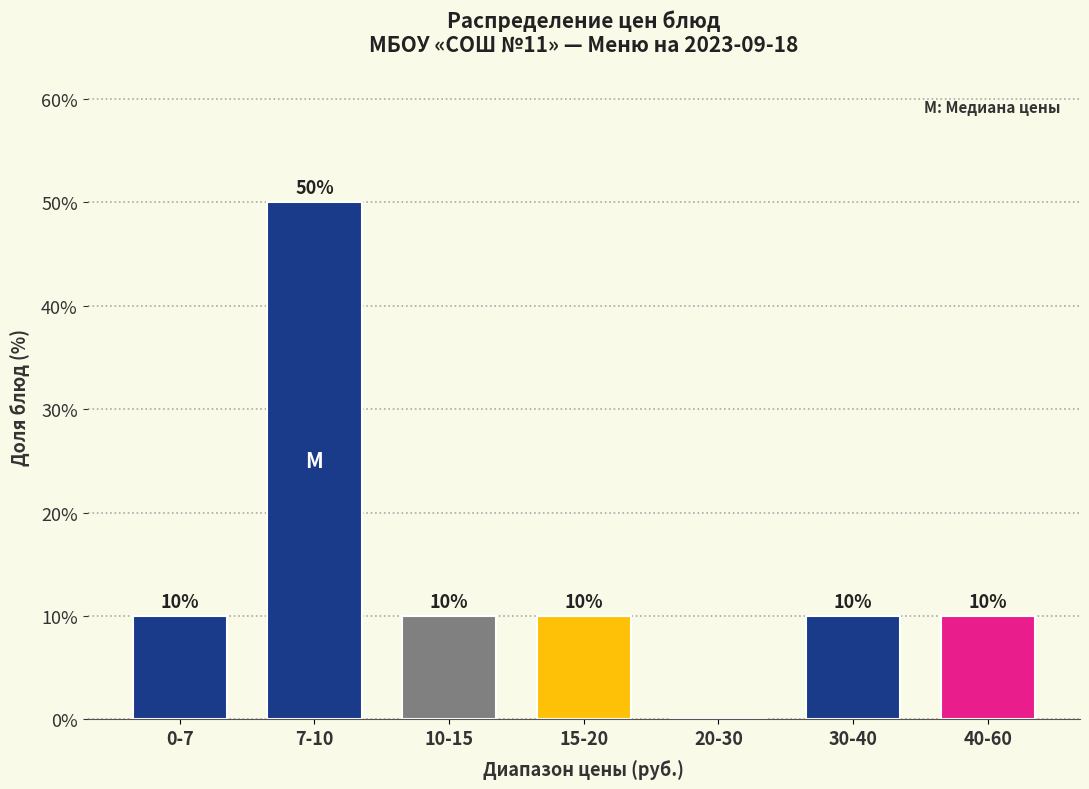

Reading left to right, what are all the values shown in this chart?

0-7=10	7-10=50	10-15=10	15-20=10	20-30=0	30-40=10	40-60=10